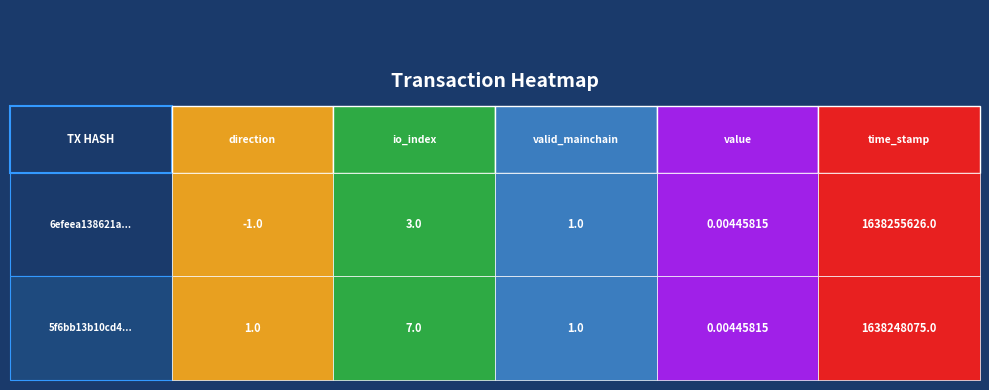

The 5f6bb13b10cd44f0ddb7e2f1b9c749f764f05fe series shows 7.0 at io_index. True or false?

True